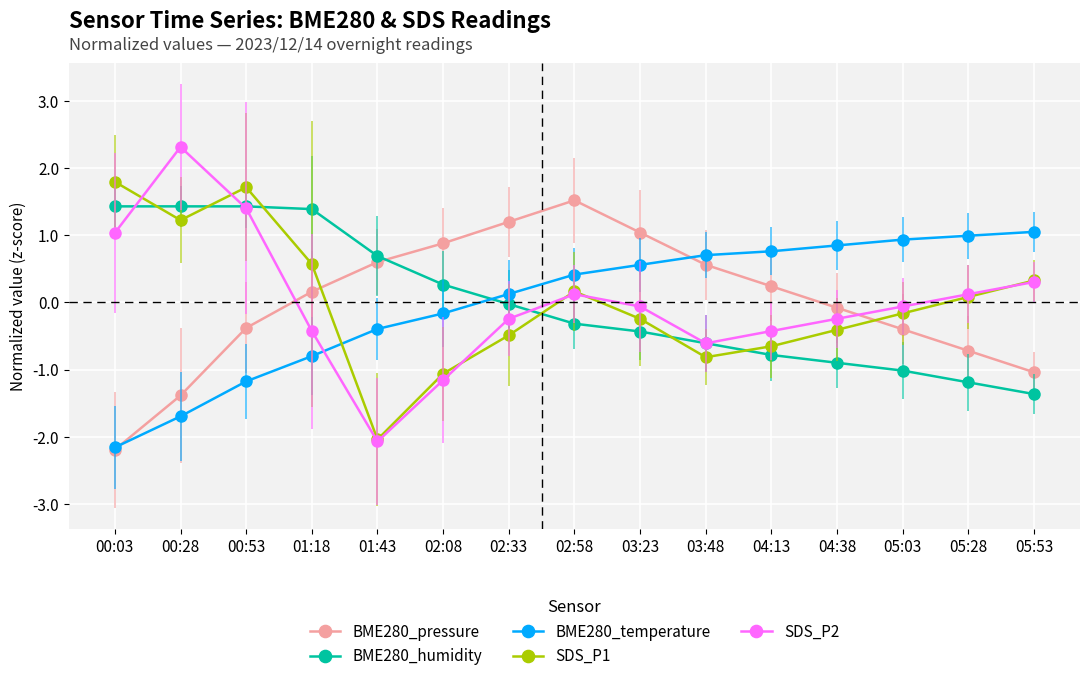

At which category does BME280_pressure reach its first local peak?

02:58